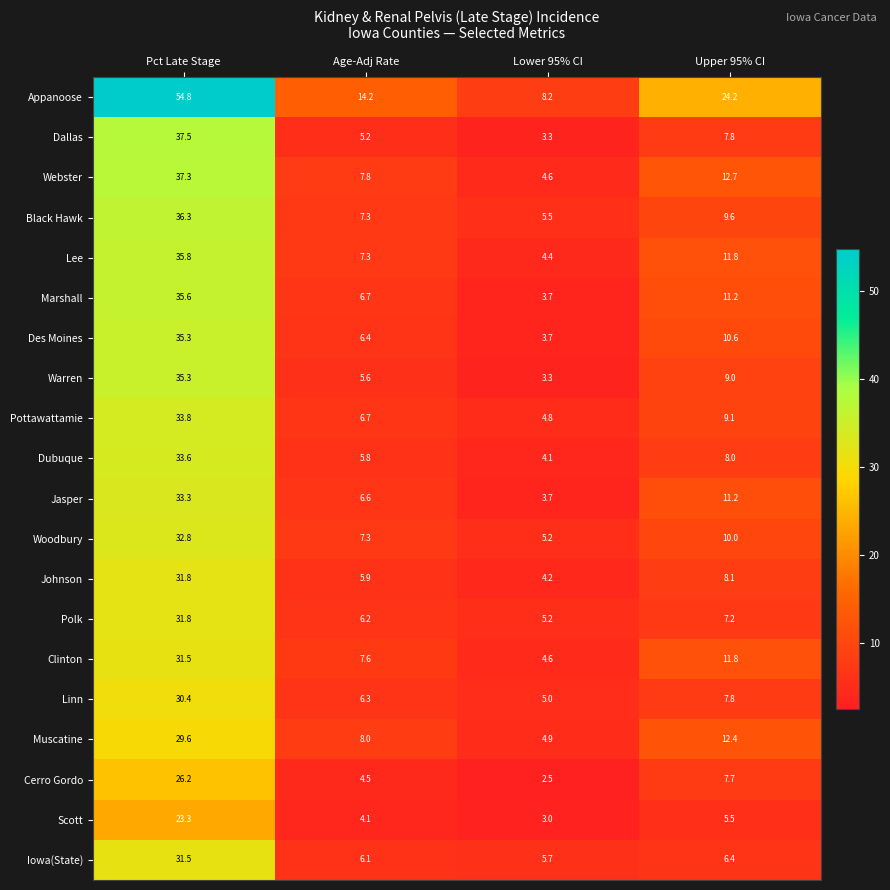

The value of Johnson at Age-Adj Rate is 9.5. True or false?

False